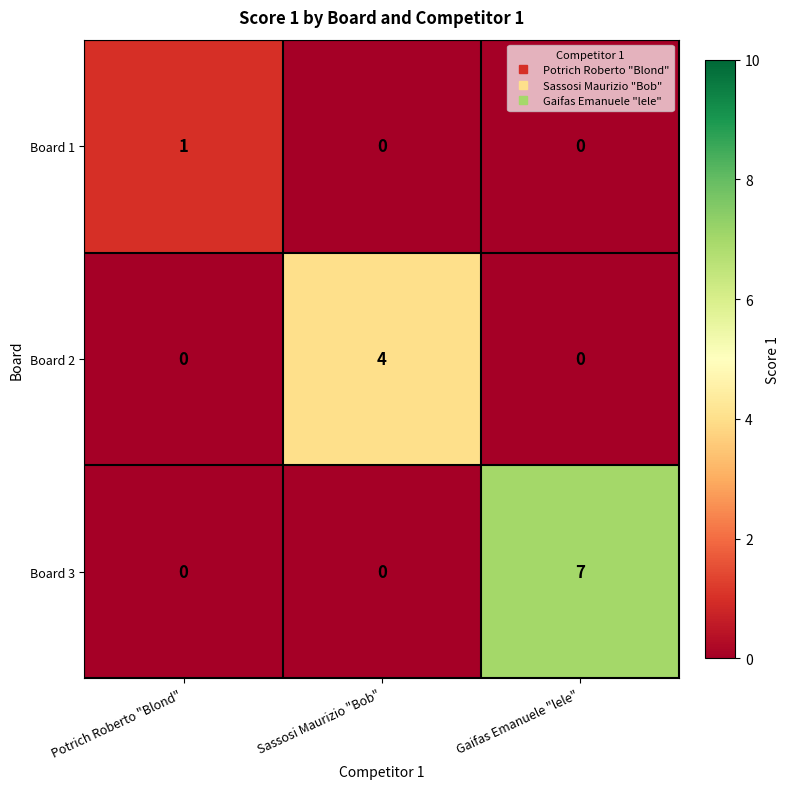

At which label does Board 1 reach its peak?

Potrich Roberto "Blond"